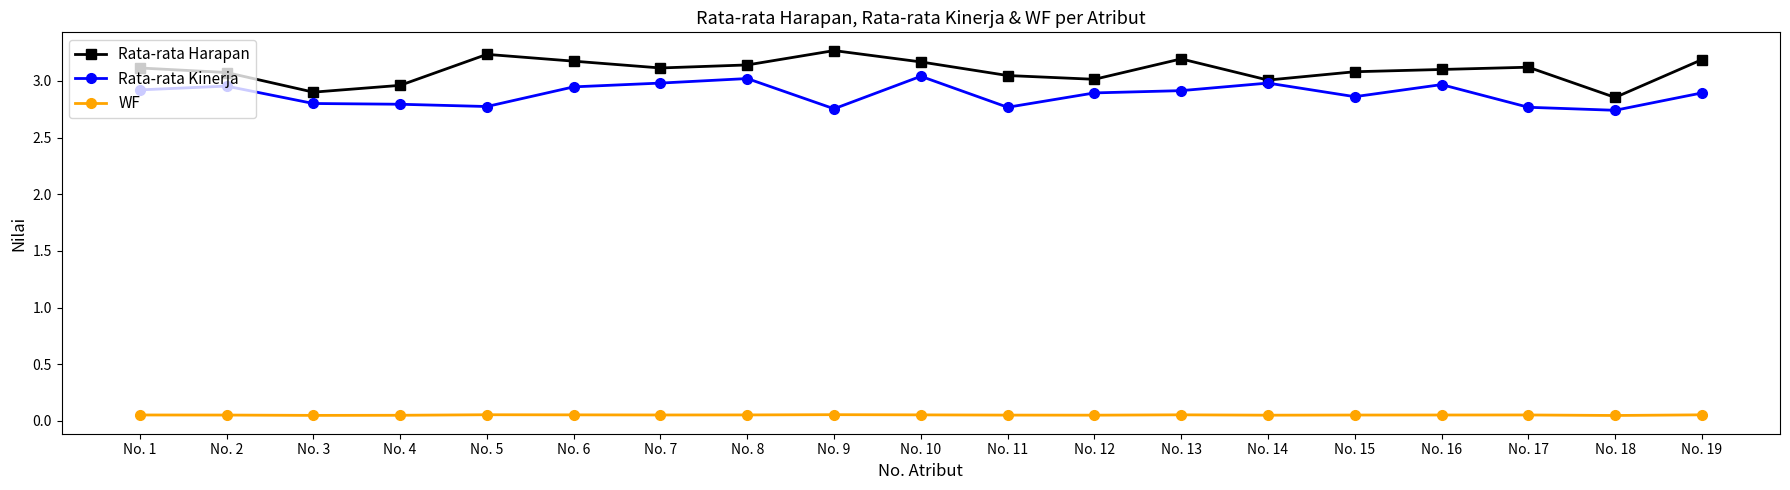

At how many categories does at least one series exceed 1?

19